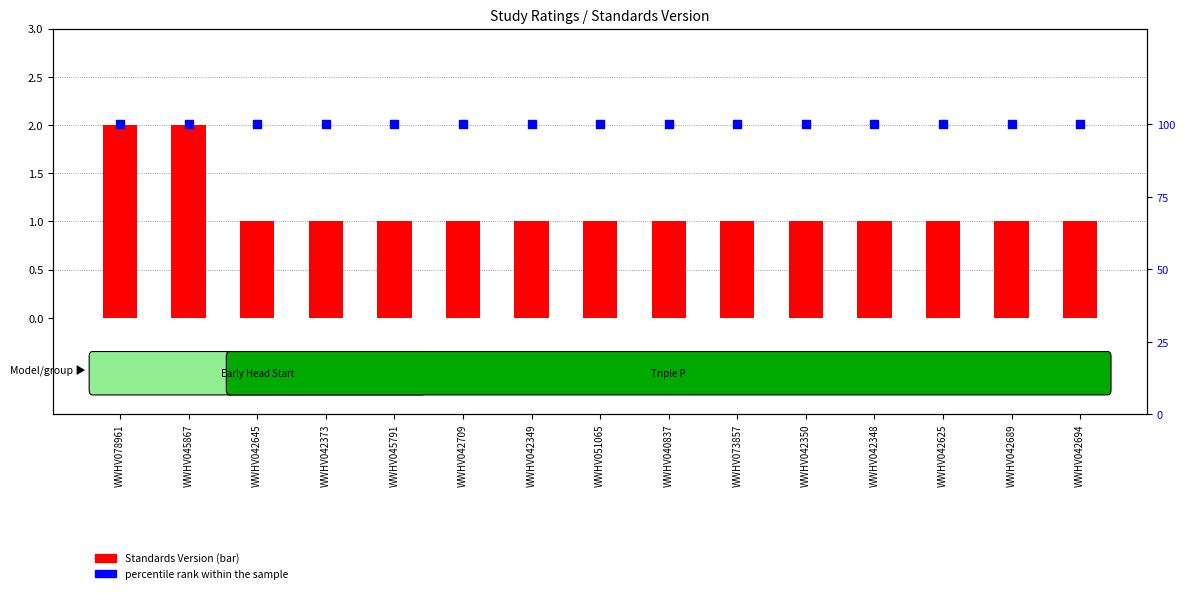

What are all the series names shown in the legend?

Standards Version, percentile rank within the sample